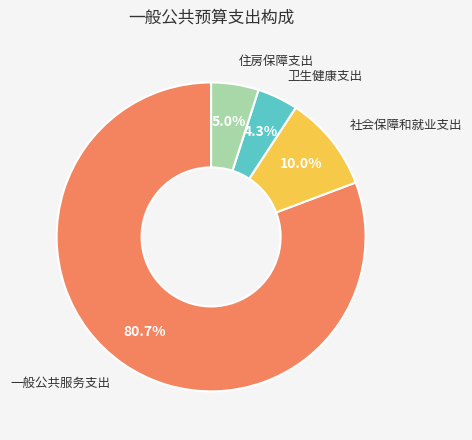

How many segments does this pie chart have?

4